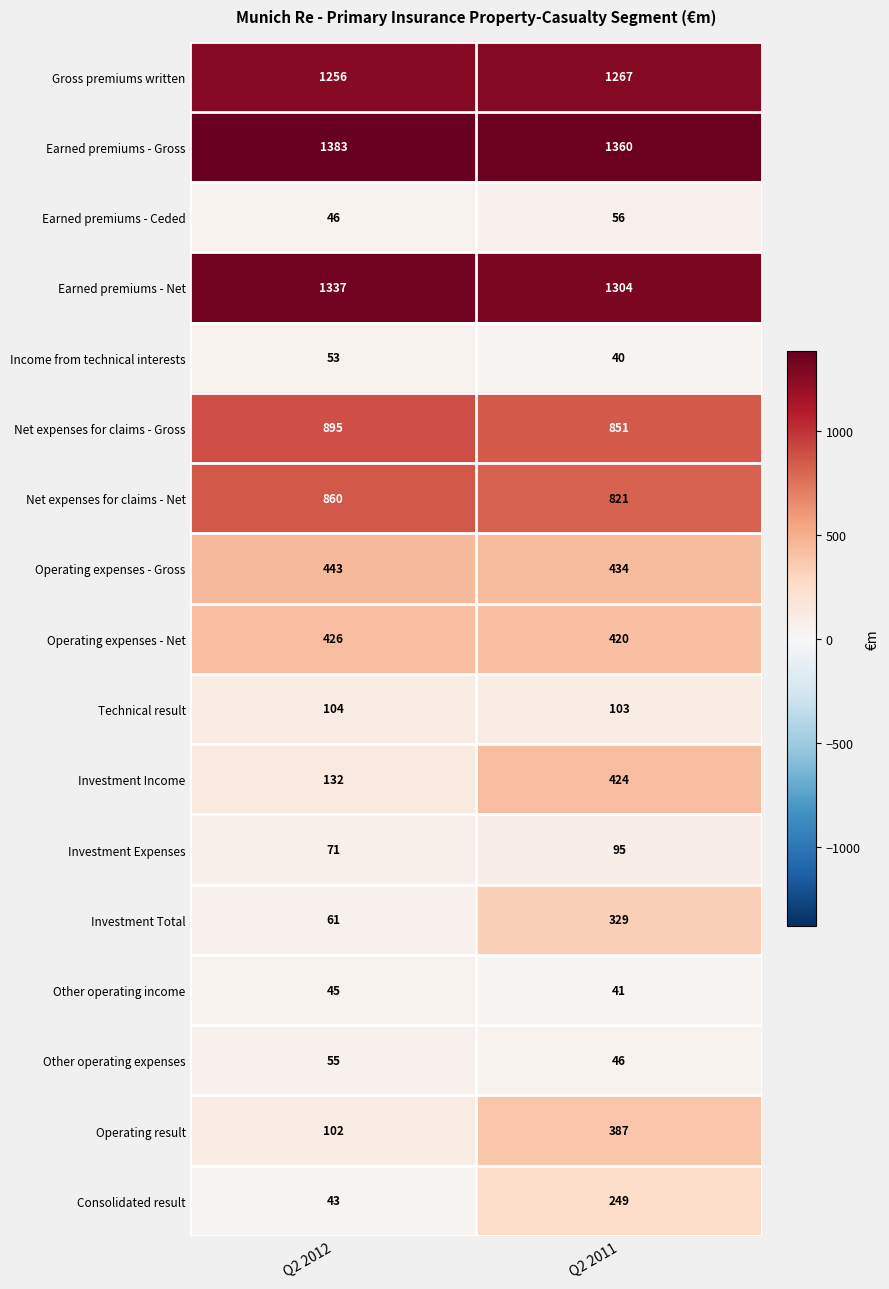

What is the total value across all series at Q2 2012?

7312